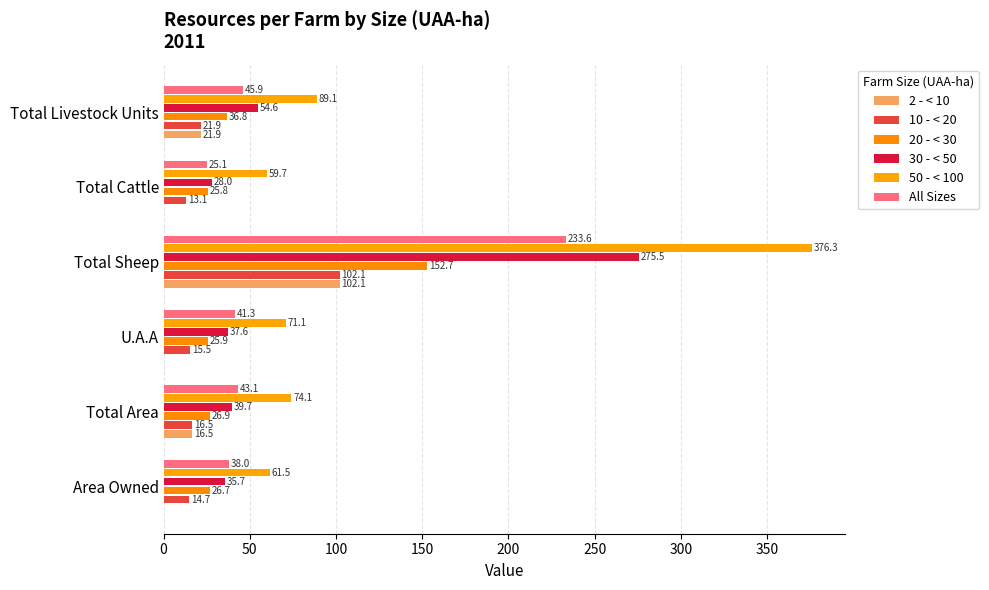

Count the number of data series in this chart.

6